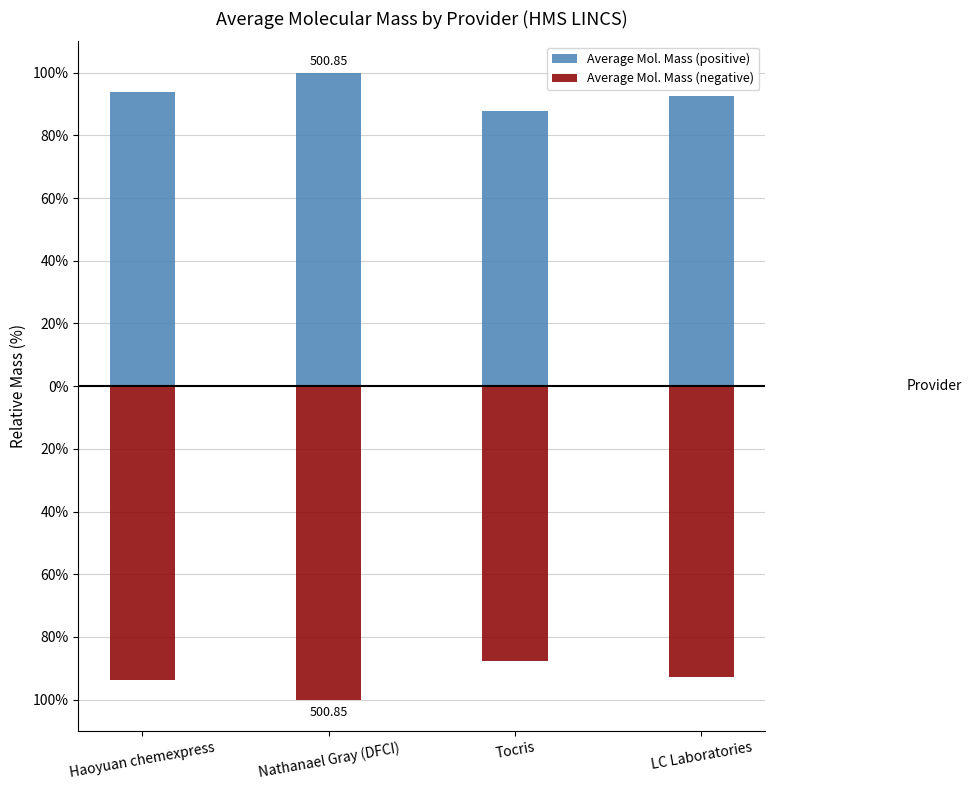

How many values in the Average Mol. Mass (negative) series exceed -92?

1